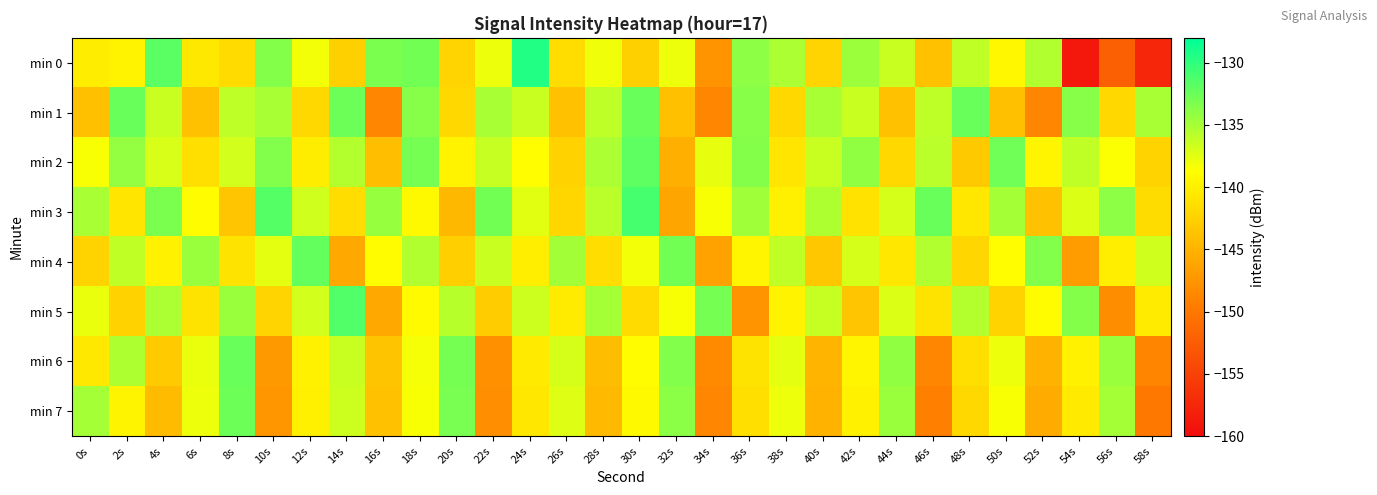

Reading left to right, transcribe all the data shown in this chart.

min 0: 0s=-140.2	2s=-139.6	4s=-131.8	6s=-140.5	8s=-141.6	10s=-133.5	12s=-138.2	14s=-142.5	16s=-133.2	18s=-132.8	20s=-142.2	22s=-137.9	24s=-129.4	26s=-141.4	28s=-138.1	30s=-142.5	32s=-137.9	34s=-147.5	36s=-134.0	38s=-135.1	40s=-142.2	42s=-134.6	44s=-136.5	46s=-143.9	48s=-136.1	50s=-139.3	52s=-135.4	54s=-158.8	56s=-152.1	58s=-157.6
min 1: 0s=-144.0	2s=-132.4	4s=-136.4	6s=-143.8	8s=-135.9	10s=-135.1	12s=-141.9	14s=-132.6	16s=-148.6	18s=-133.6	20s=-141.9	22s=-135.1	24s=-136.4	26s=-143.8	28s=-135.9	30s=-132.4	32s=-144.0	34s=-148.6	36s=-133.6	38s=-141.9	40s=-135.1	42s=-136.4	44s=-143.8	46s=-135.9	48s=-132.4	50s=-144.0	52s=-148.6	54s=-133.6	56s=-141.9	58s=-135.1
min 2: 0s=-138.5	2s=-134.2	4s=-137.1	6s=-141.3	8s=-136.8	10s=-133.4	12s=-140.2	14s=-135.6	16s=-144.1	18s=-132.9	20s=-139.7	22s=-136.3	24s=-138.8	26s=-142.5	28s=-135.2	30s=-131.9	32s=-145.3	34s=-137.7	36s=-133.6	38s=-140.8	40s=-136.5	42s=-134.1	44s=-141.9	46s=-135.8	48s=-143.2	50s=-132.7	52s=-139.5	54s=-136.1	56s=-138.6	58s=-142.3
min 3: 0s=-135.1	2s=-140.8	4s=-133.2	6s=-138.9	8s=-143.5	10s=-131.6	12s=-136.7	14s=-141.4	16s=-134.3	18s=-139.2	20s=-144.6	22s=-132.8	24s=-137.5	26s=-142.1	28s=-135.8	30s=-130.9	32s=-146.2	34s=-138.4	36s=-134.7	38s=-139.9	40s=-135.3	42s=-141.1	44s=-136.9	46s=-132.5	48s=-140.7	50s=-135.0	52s=-143.8	54s=-137.2	56s=-133.9	58s=-141.6
min 4: 0s=-142.3	2s=-136.1	4s=-139.8	6s=-134.4	8s=-141.0	10s=-137.6	12s=-132.2	14s=-145.8	16s=-138.9	18s=-135.5	20s=-142.7	22s=-136.4	24s=-140.1	26s=-134.8	28s=-141.5	30s=-138.2	32s=-132.8	34s=-146.4	36s=-139.5	38s=-136.1	40s=-143.3	42s=-137.0	44s=-140.7	46s=-135.4	48s=-142.1	50s=-138.8	52s=-133.4	54s=-147.0	56s=-140.1	58s=-136.7
min 5: 0s=-137.8	2s=-142.5	4s=-135.2	6s=-140.9	8s=-134.5	10s=-142.2	12s=-136.8	14s=-131.4	16s=-146.0	18s=-139.1	20s=-135.7	22s=-142.9	24s=-136.6	26s=-140.3	28s=-135.0	30s=-141.7	32s=-138.4	34s=-133.0	36s=-147.6	38s=-139.7	40s=-136.3	42s=-143.5	44s=-137.2	46s=-140.9	48s=-135.6	50s=-142.3	52s=-139.0	54s=-133.6	56s=-148.2	58s=-140.3
min 6: 0s=-140.6	2s=-135.3	4s=-143.1	6s=-137.8	8s=-132.4	10s=-147.2	12s=-139.8	14s=-136.4	16s=-143.6	18s=-138.3	20s=-132.9	22s=-147.8	24s=-140.4	26s=-137.0	28s=-144.2	30s=-138.9	32s=-133.5	34s=-148.4	36s=-141.0	38s=-137.6	40s=-144.8	42s=-139.5	44s=-134.1	46s=-148.7	48s=-141.3	50s=-137.9	52s=-145.1	54s=-139.8	56s=-134.4	58s=-149.0
min 7: 0s=-134.9	2s=-139.6	4s=-144.3	6s=-138.0	8s=-132.6	10s=-147.4	12s=-140.0	14s=-136.6	16s=-143.8	18s=-138.5	20s=-133.1	22s=-148.1	24s=-140.7	26s=-137.3	28s=-144.5	30s=-139.2	32s=-133.8	34s=-148.7	36s=-141.3	38s=-137.9	40s=-145.1	42s=-139.8	44s=-134.4	46s=-149.3	48s=-141.9	50s=-138.5	52s=-145.7	54s=-140.4	56s=-135.0	58s=-149.9